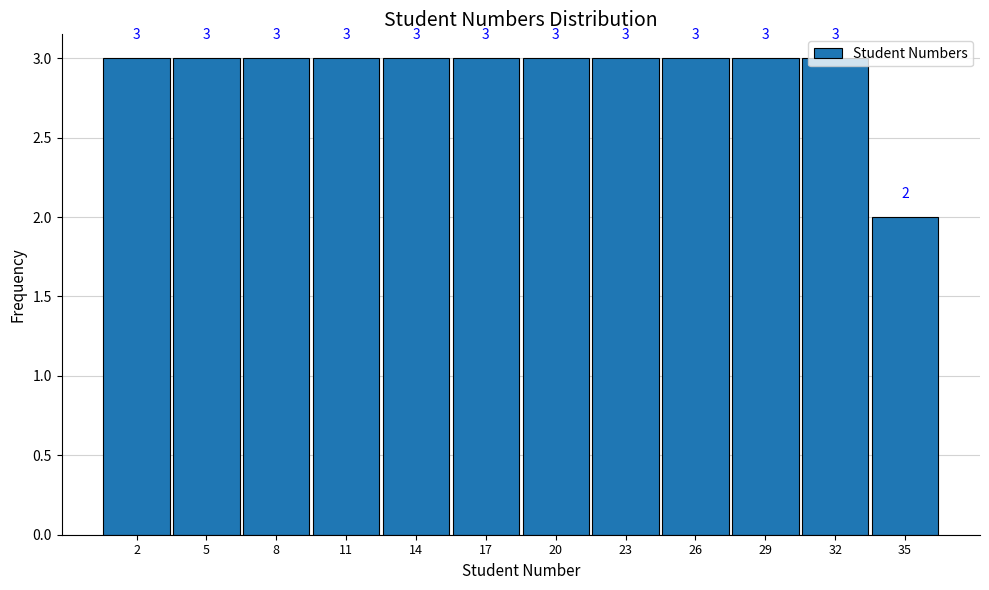

How tall is the bar that spans 12.5 to 15.5 on the x-axis?

3